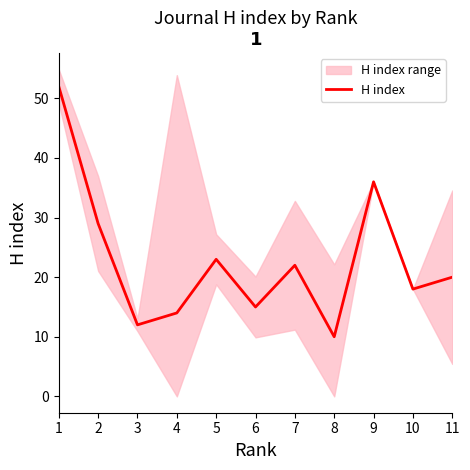

Rank the categories by value from highest to lowest.

1, 9, 2, 5, 7, 11, 10, 6, 4, 3, 8